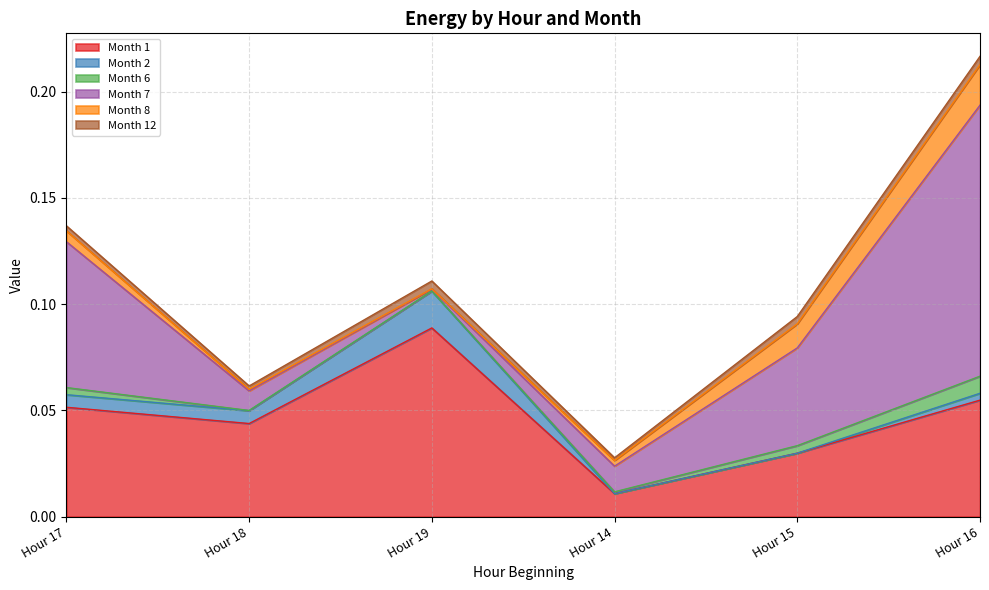

Which series has the largest total across all categories?

Month 1